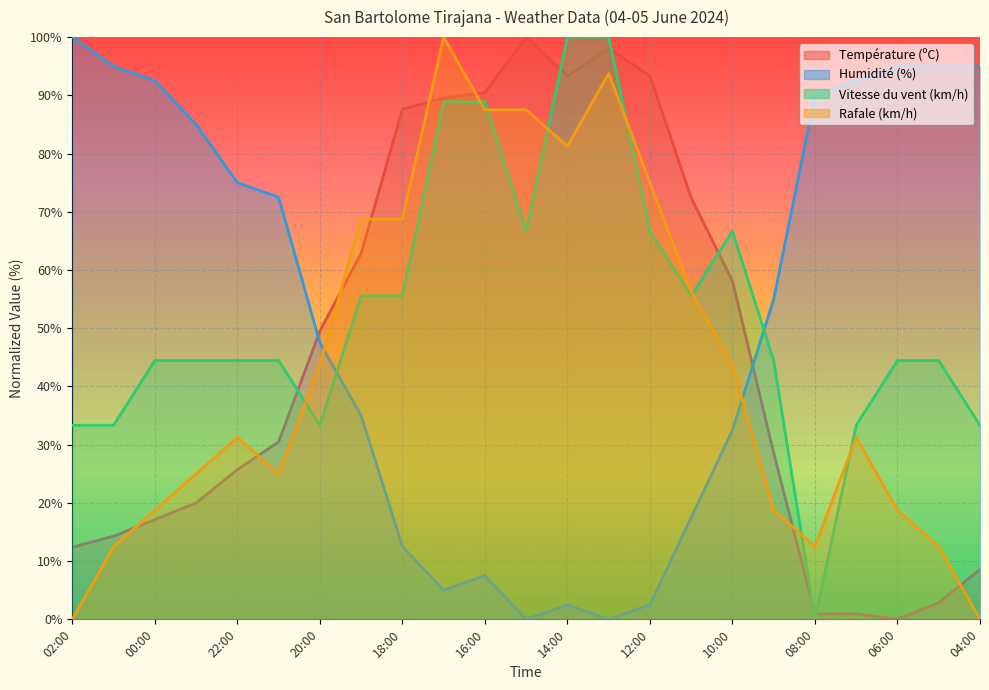

At which category does Température (ºC) reach its first local valley?

14:00